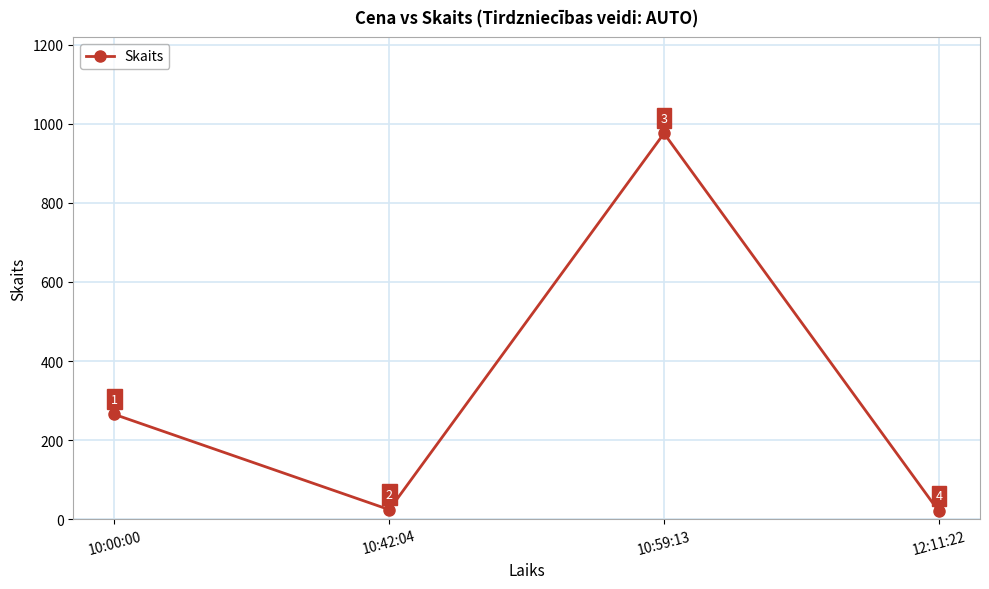

The value at 10:00:00 is 372. True or false?

False